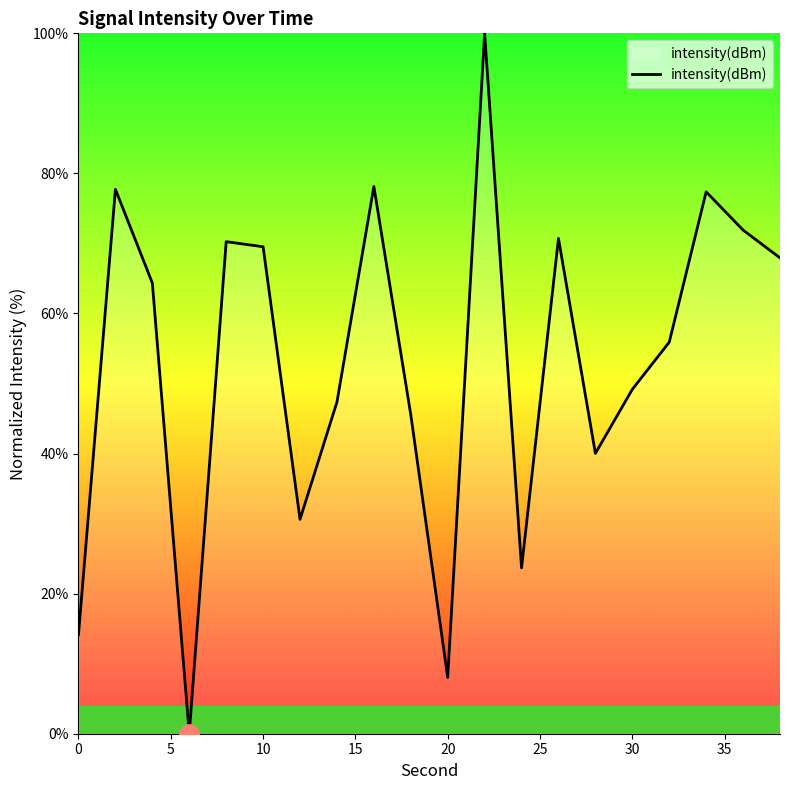

What is the maximum value shown in the chart?

100.0